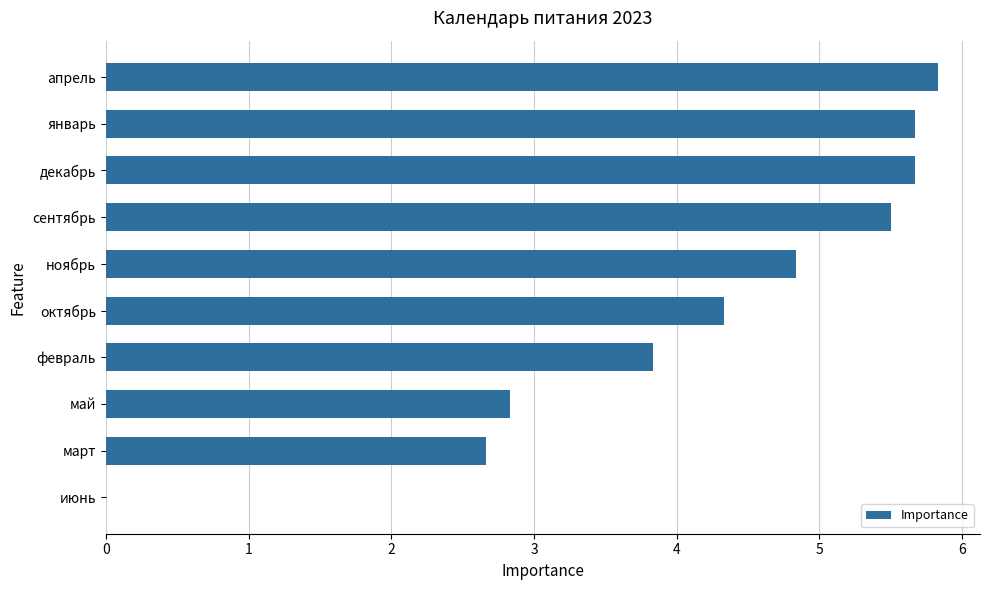

Is it true that the value at апрель is 5.8?

True